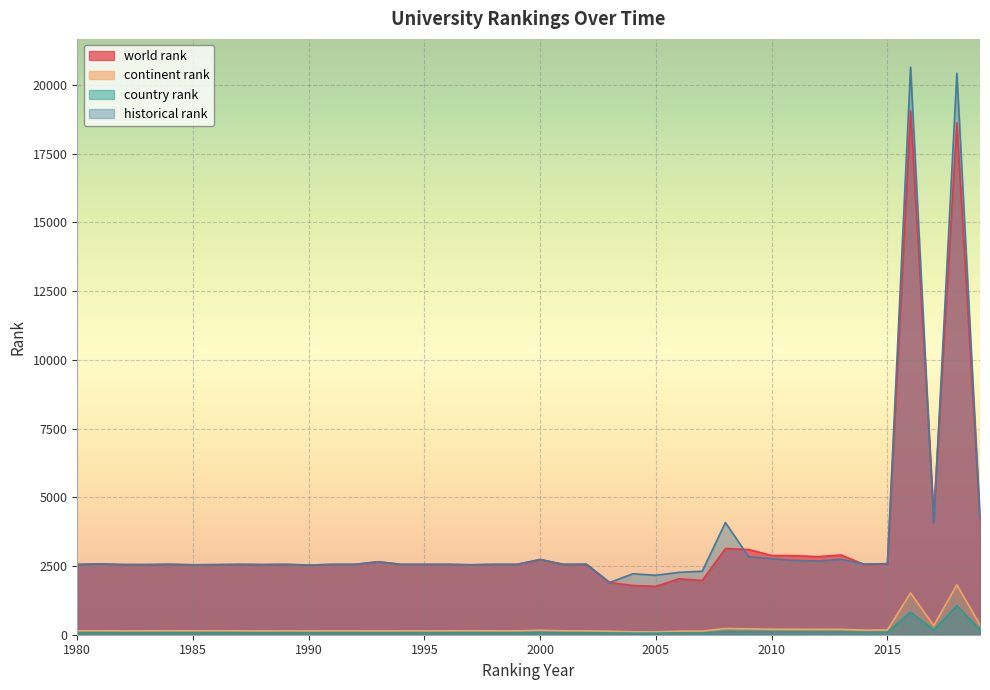

Between 1991 and 1993, which is larger?

1993